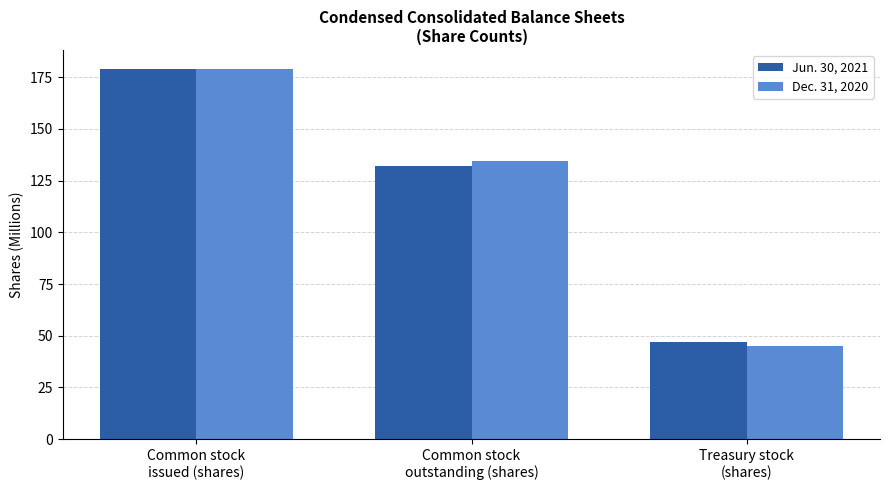

Is it true that Jun. 30, 2021 equals 47.1 at Treasury stock
(shares)?

True